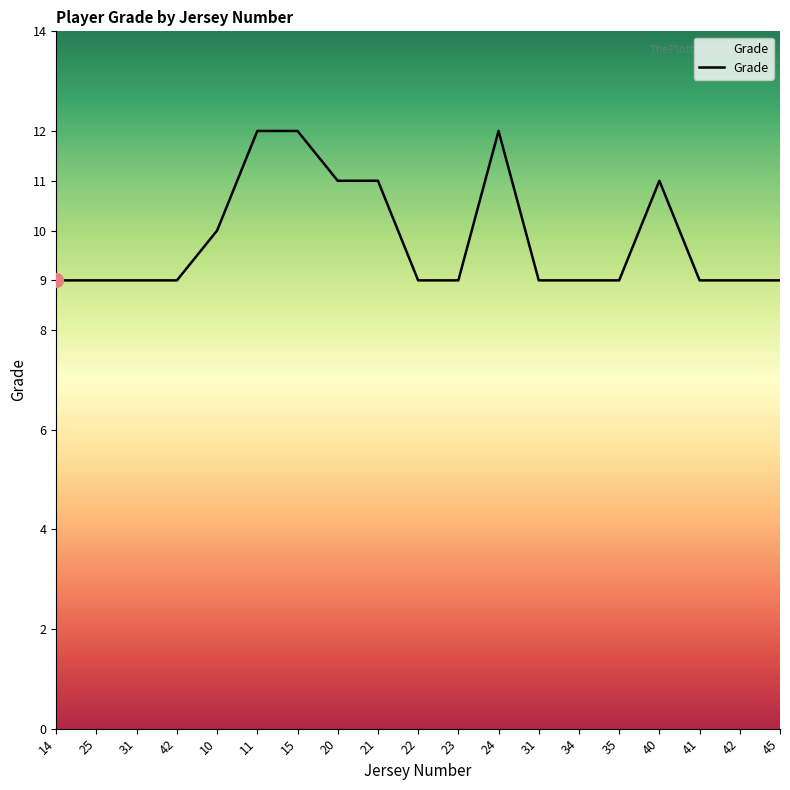

What is the average value?

10